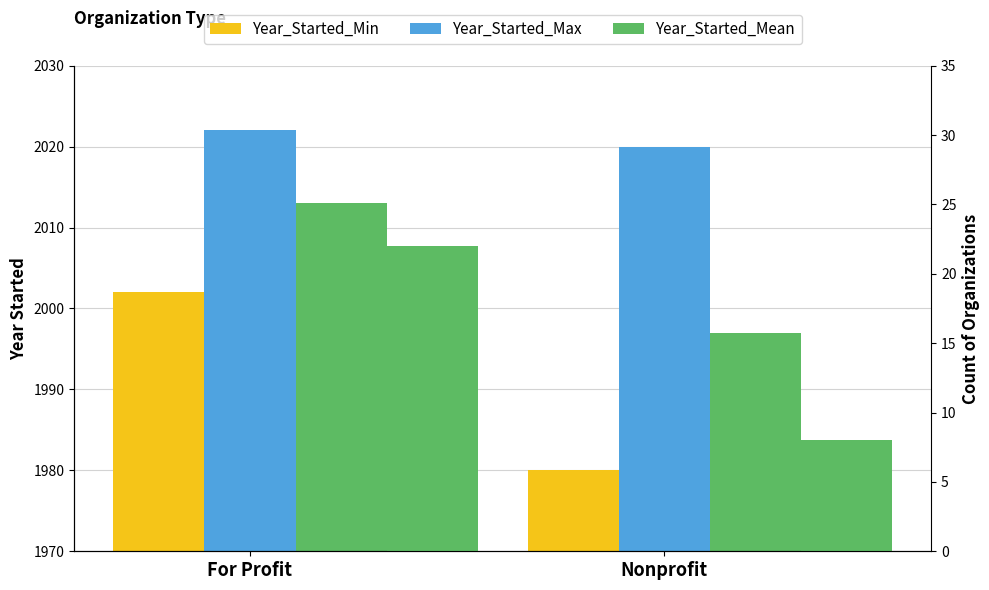

Count the number of data series in this chart.

3